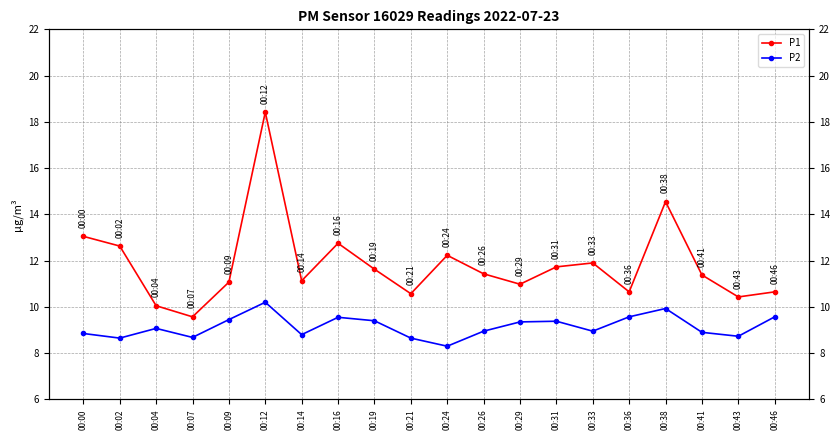

At how many categories does at least one series exceed 16?

1